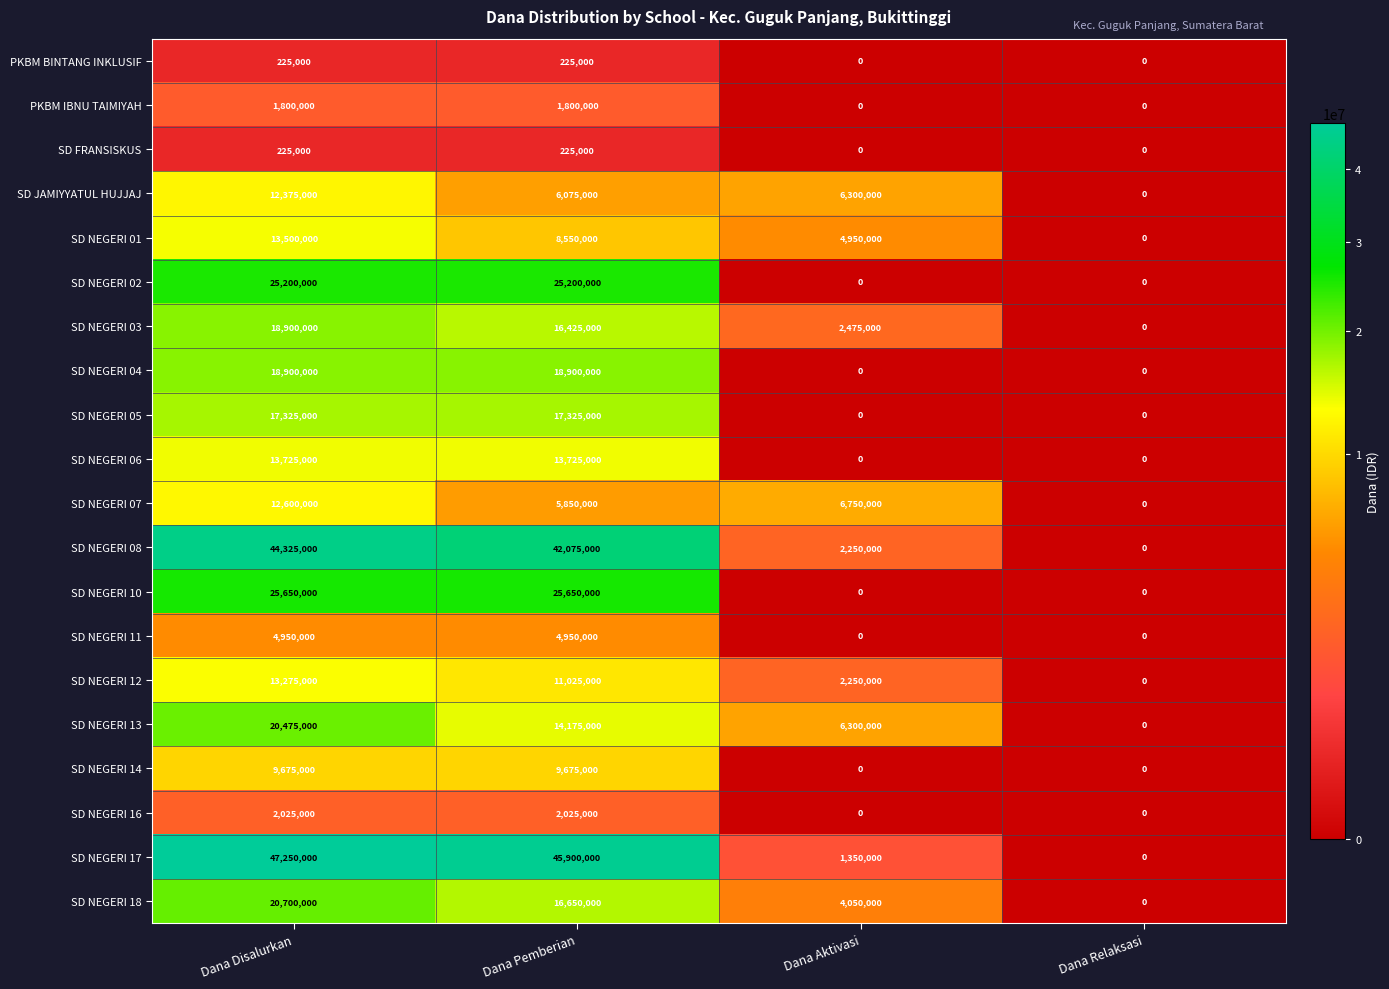

How many PKBM BINTANG INKLUSIF values are between 0 and 225000?

4